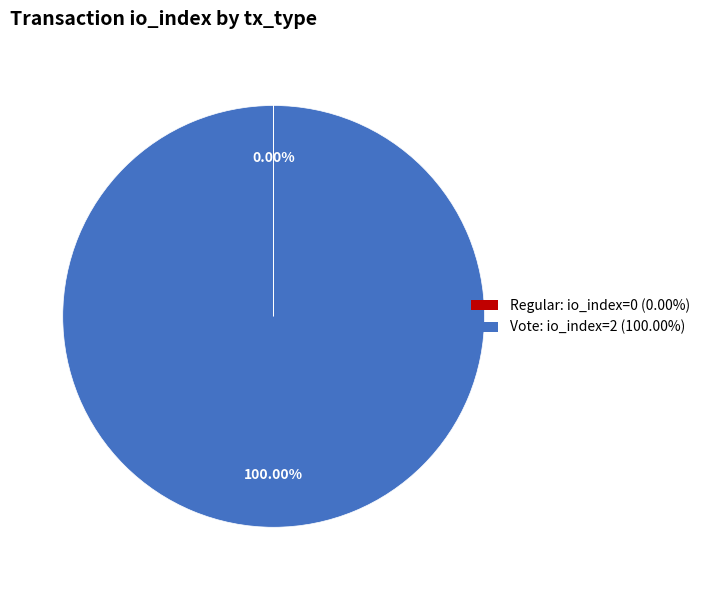

Is there any slice that represents more than half of the pie?

Yes